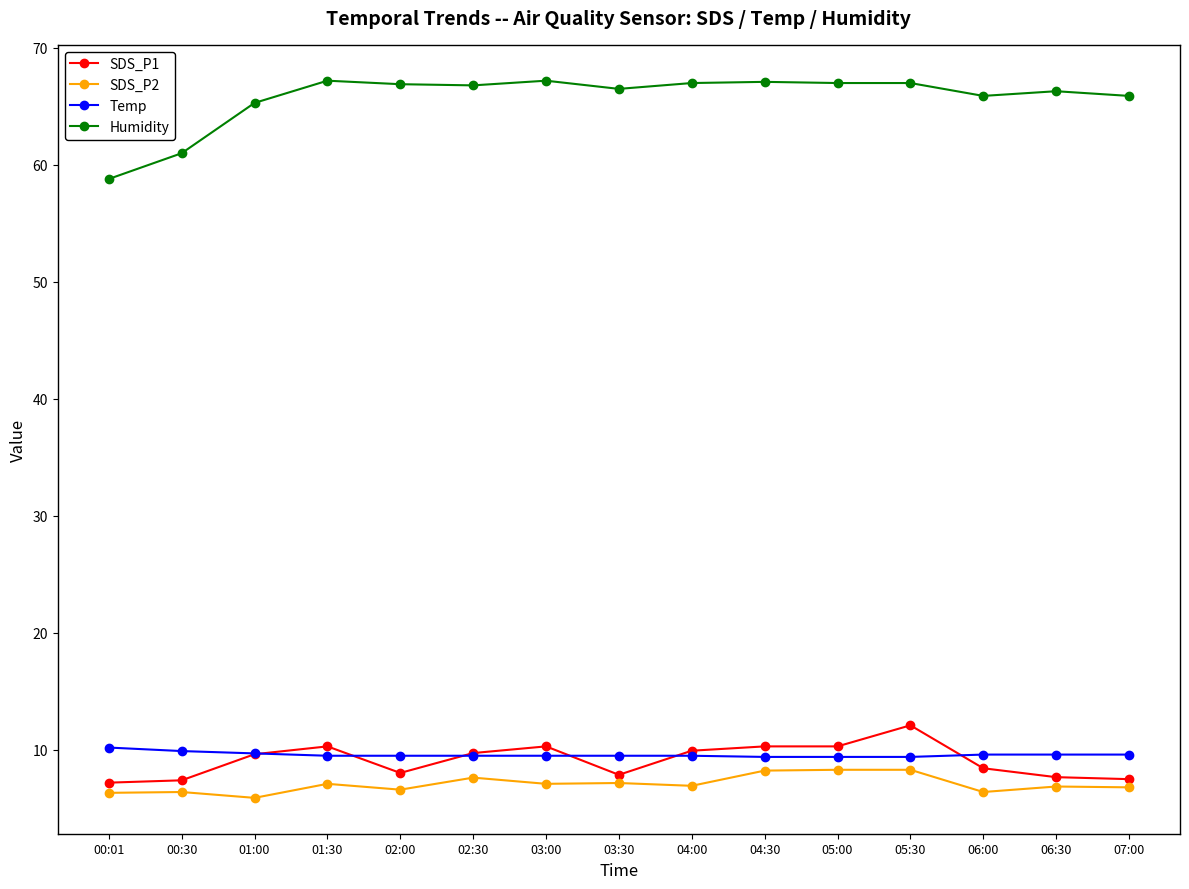

What is the total value across all series at 00:01?

82.5